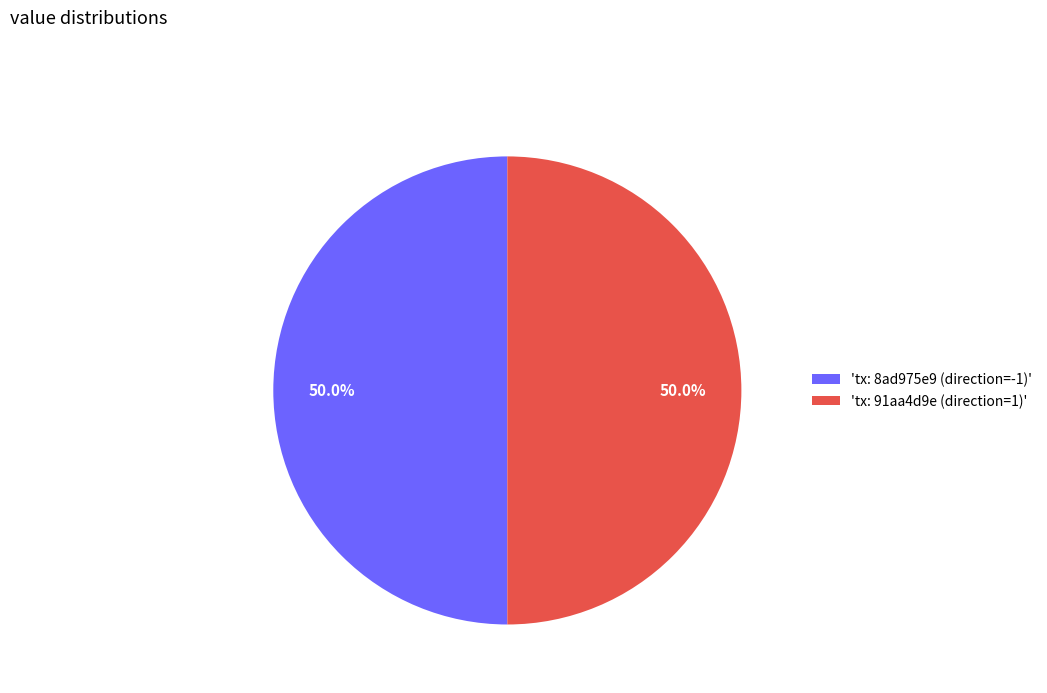

Combined, do 'tx: 8ad975e9 (direction=-1)' and 'tx: 91aa4d9e (direction=1)' account for over 50%?

Yes